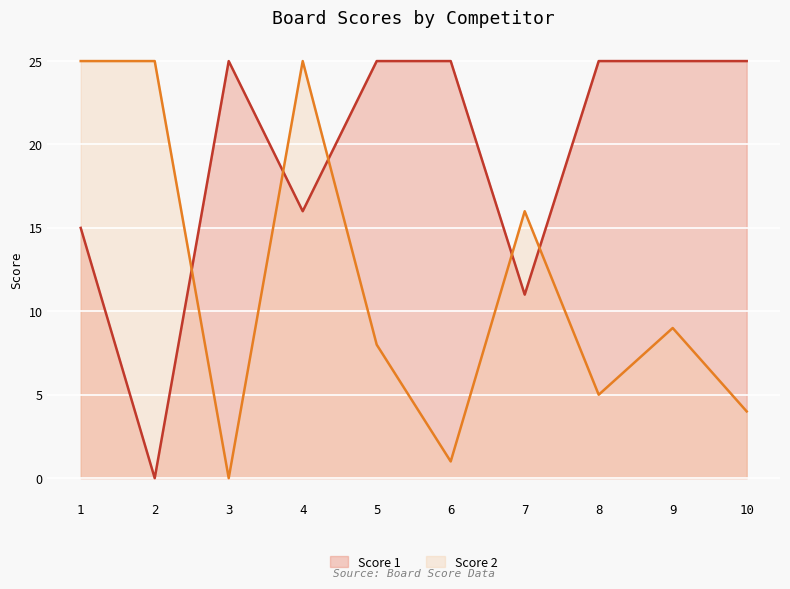

What is the approximate value of Score 1 at 4, to the nearest 10?

20